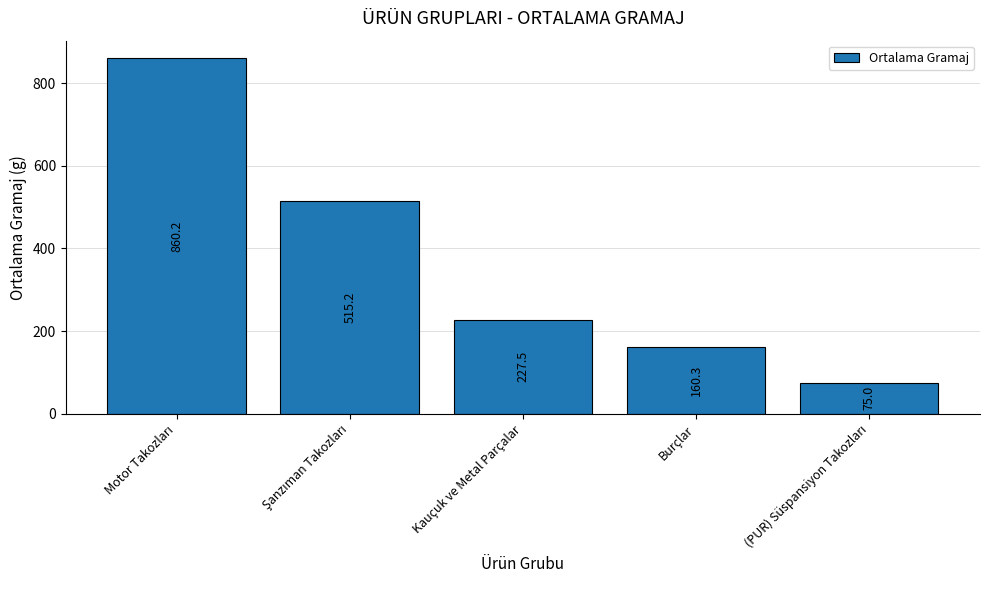

What is the difference between the maximum and second lowest values?

699.9